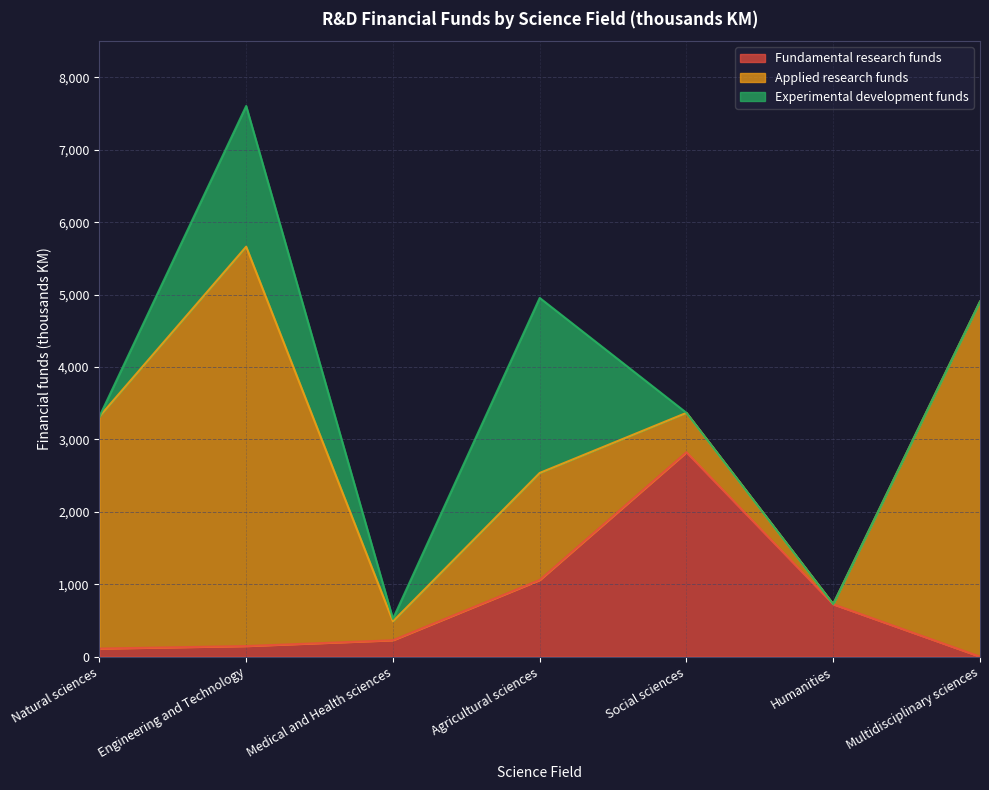

What is the highest value of the Fundamental research funds series?

2823